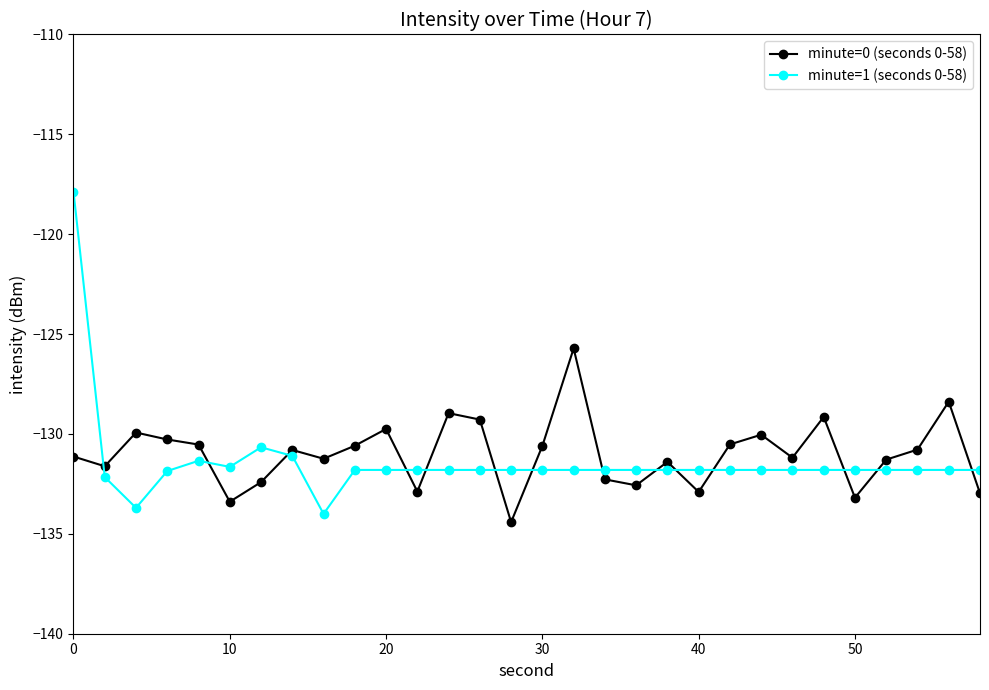

What is the minimum value for minute=1 (seconds 0-58)?

-134.0